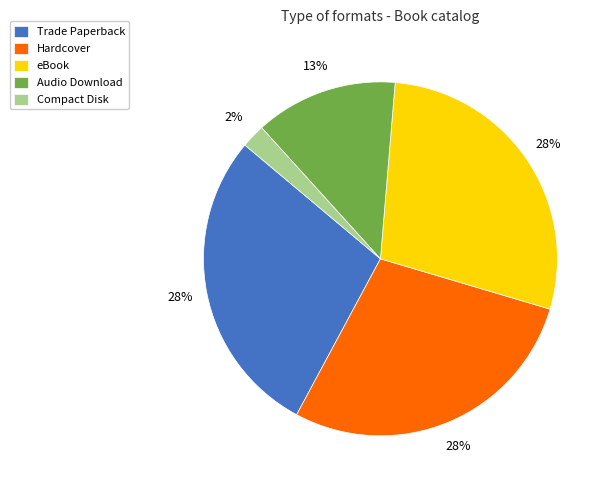

Is Trade Paperback the majority of the pie?

No